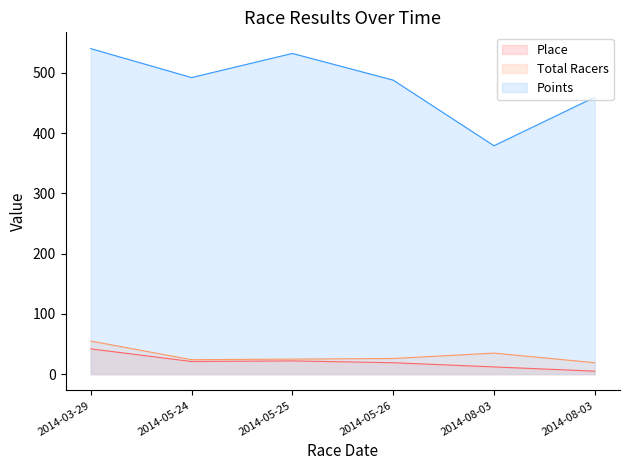

What value does the Total Racers series have at 2014-08-03?

35.0